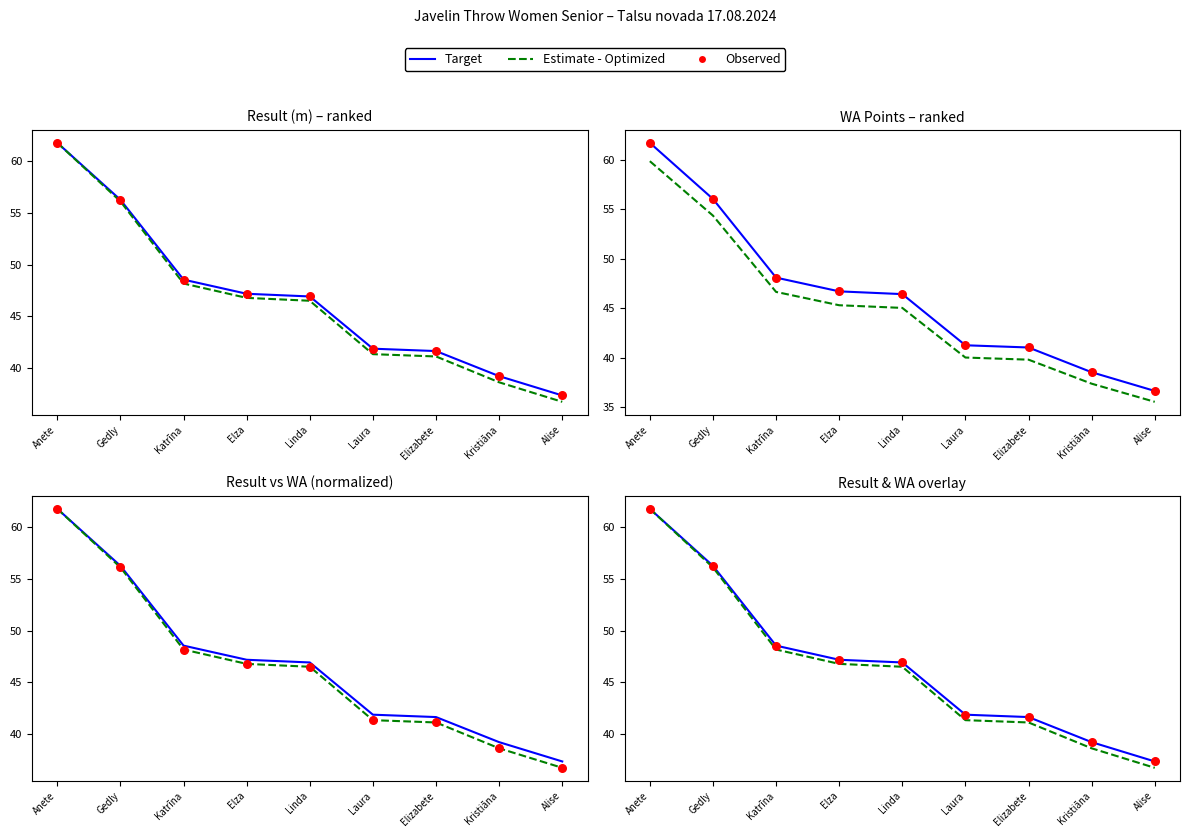

At how many categories does at least one series exceed 53?

2